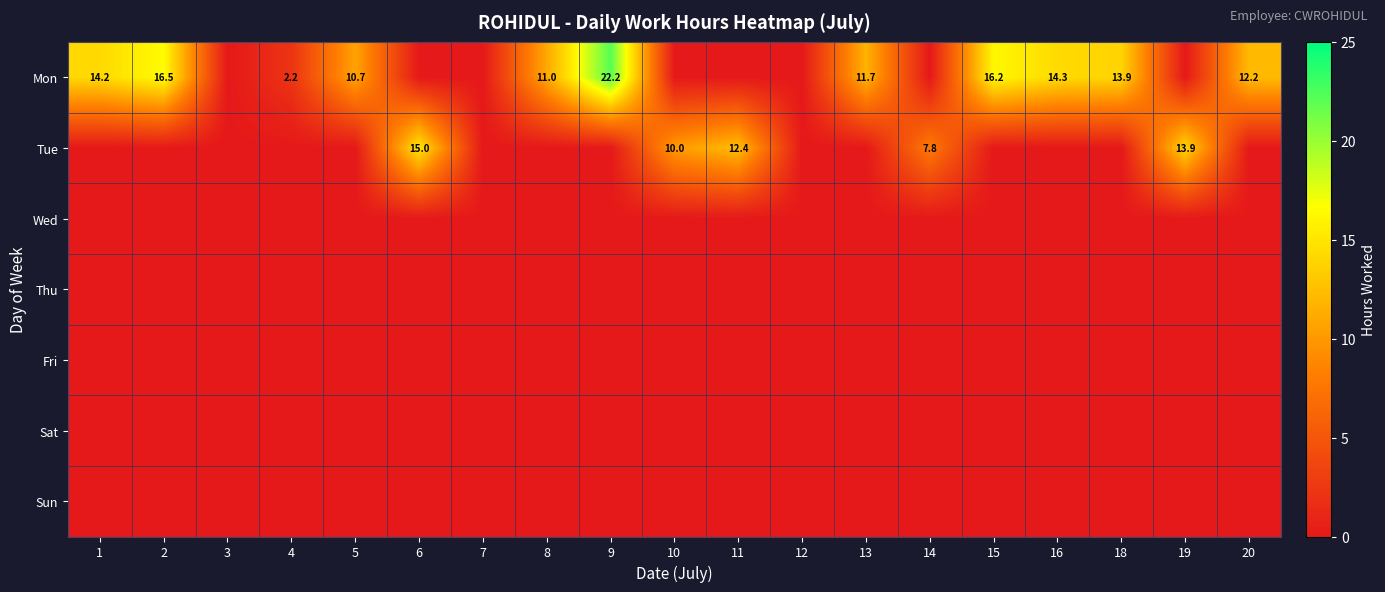

Which series changed the most between 9 and 18?

Mon